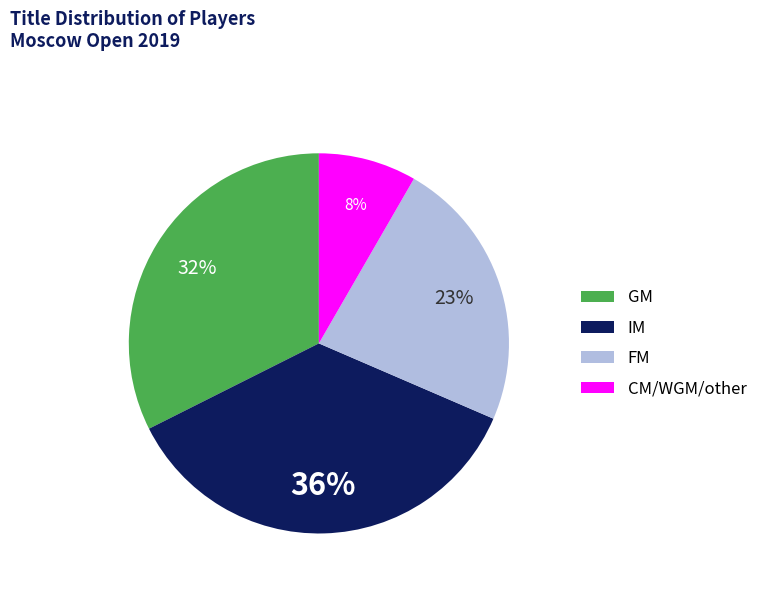

Is it true that IM is 47% of the pie?

False